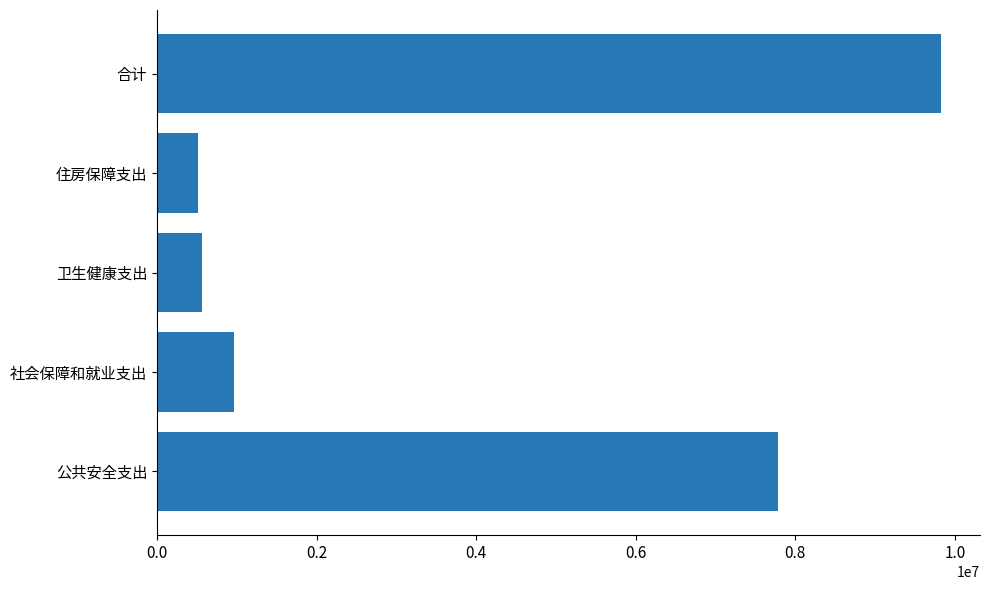

The chart shows a value of 563649.3 at 卫生健康支出. True or false?

True